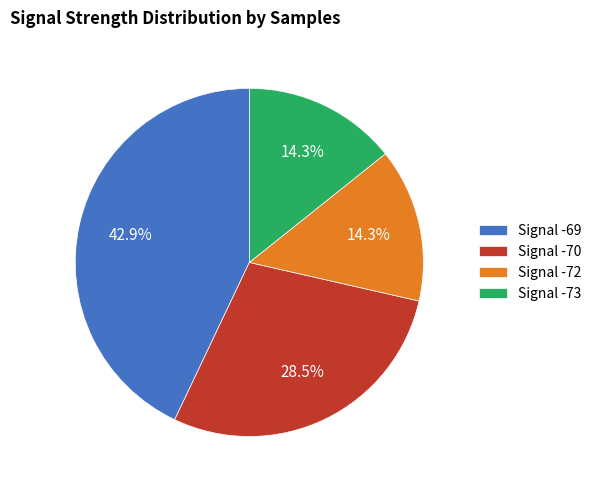

To the nearest percent, what is the average slice percentage?

25%